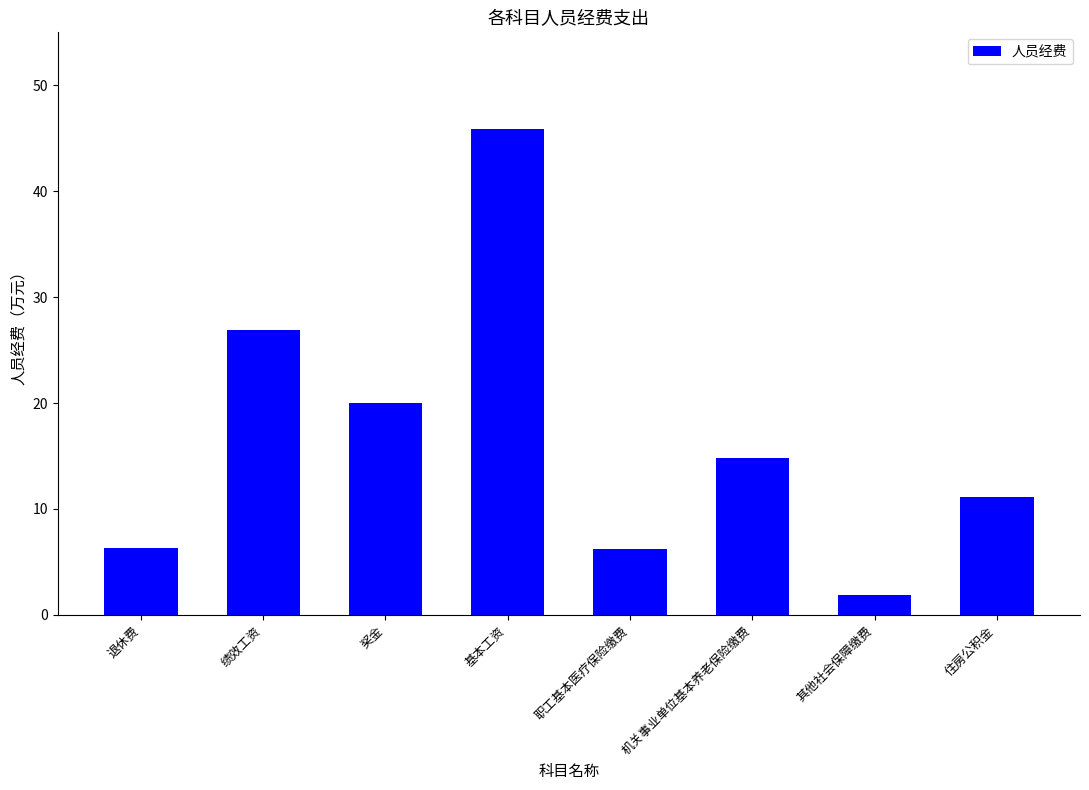

Where is the data nearest to the value 23?

奖金